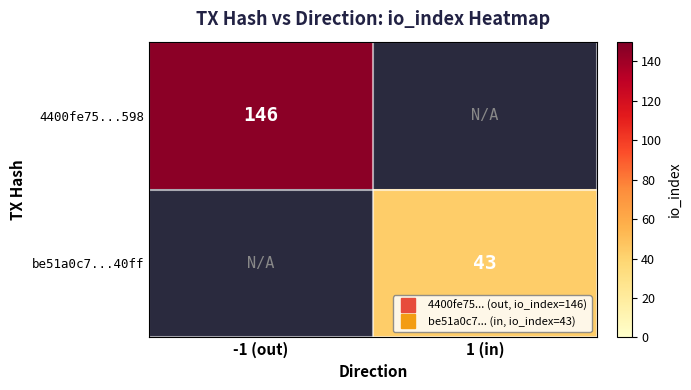

Rank the series by their average value, from highest to lowest.

4400fe75...598, be51a0c7...40ff